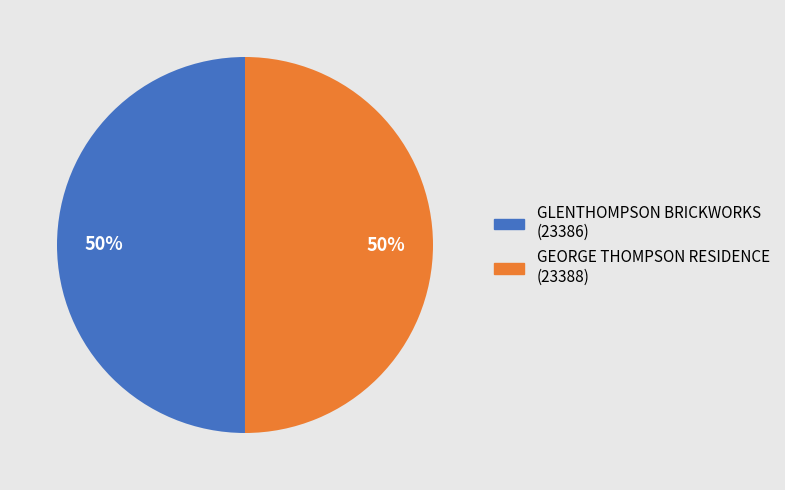

Count the number of slices in the pie.

2